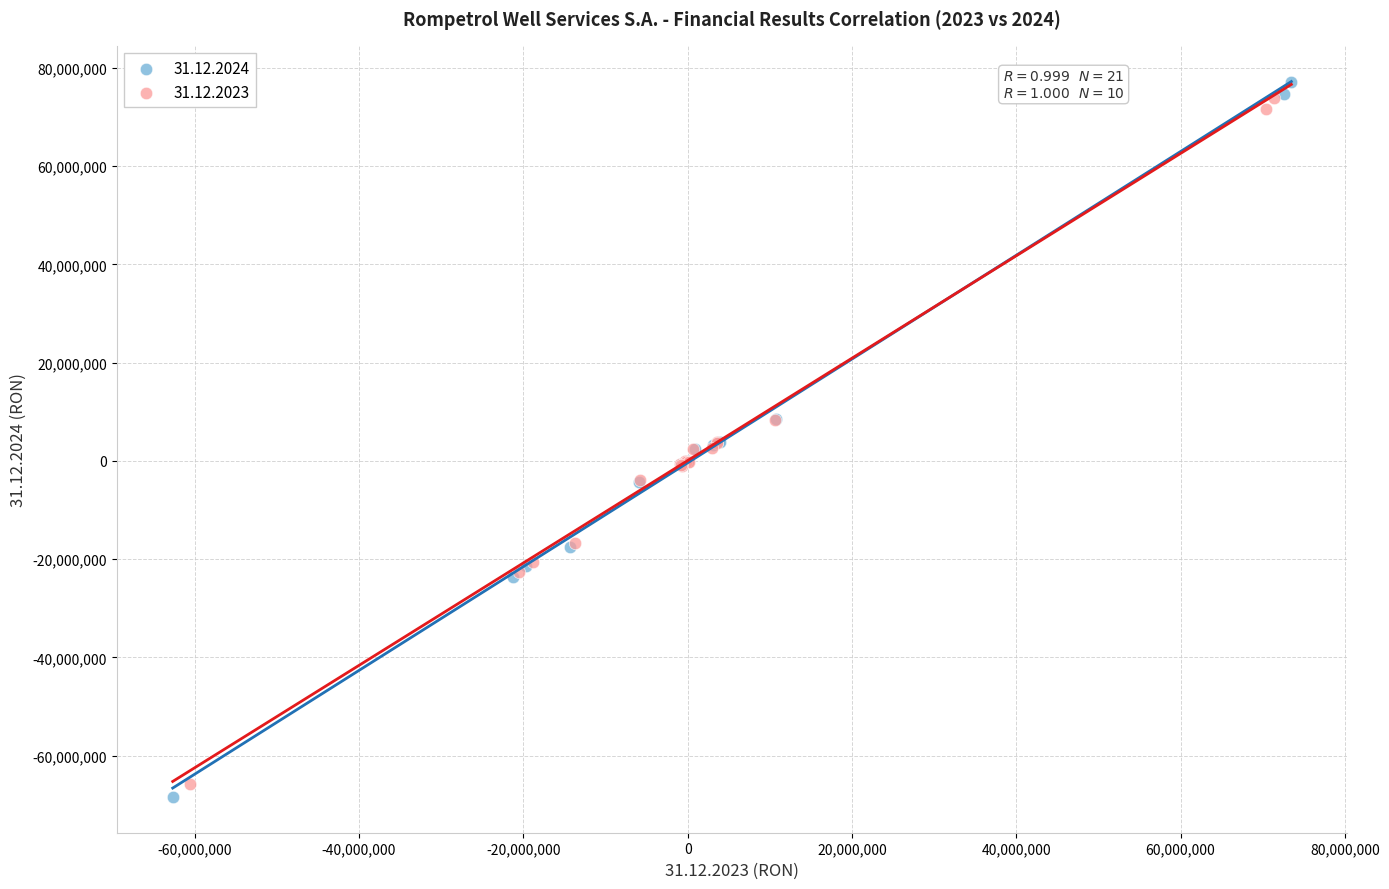

Which series reaches the maximum Y coordinate?

31.12.2024